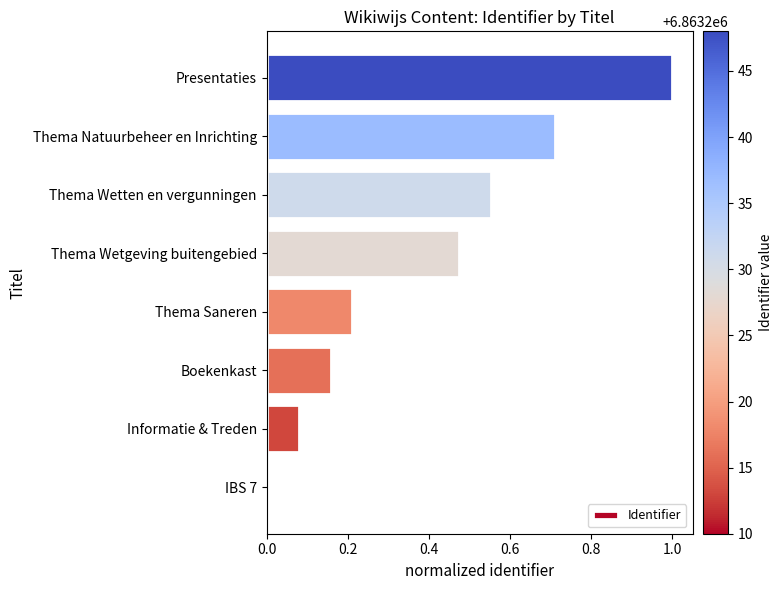

What is the sum of the values at Presentaties and Thema Wetgeving buitengebied?

1.5